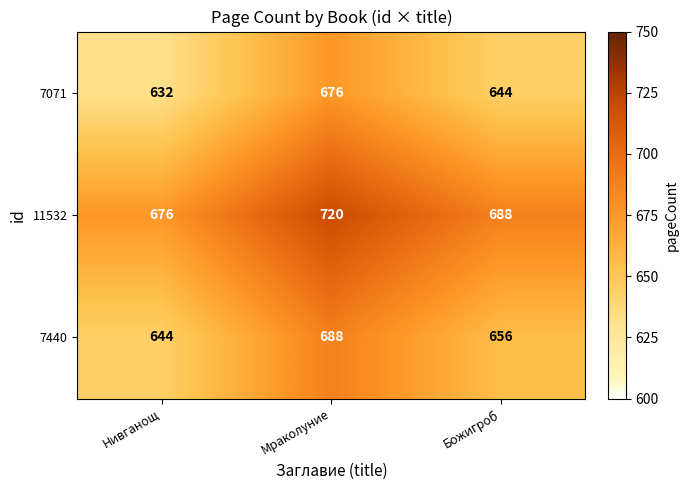

At which category is the sum across all series the highest?

Мраколуние